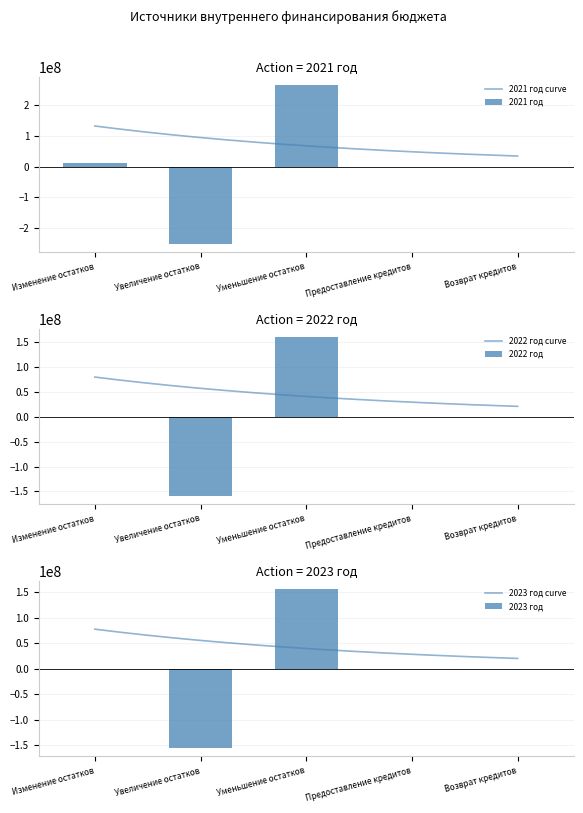

Between Увеличение остатков and Возврат кредитов, which series saw the biggest shift?

2021 год